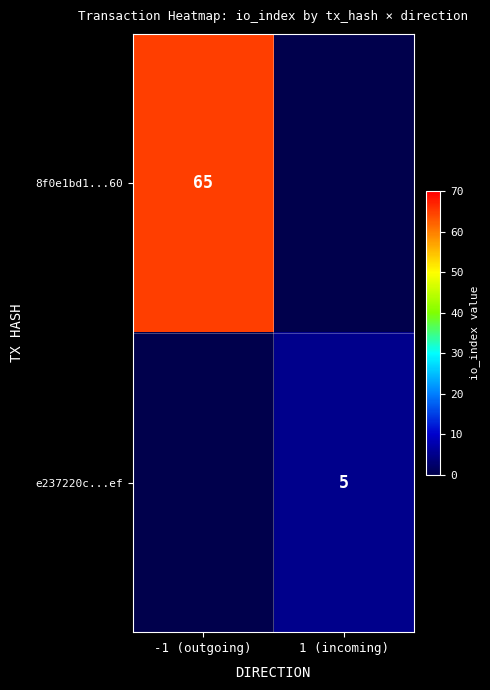

True or false: 8f0e1bd1...60 has a value of 32 at -1 (outgoing).

False